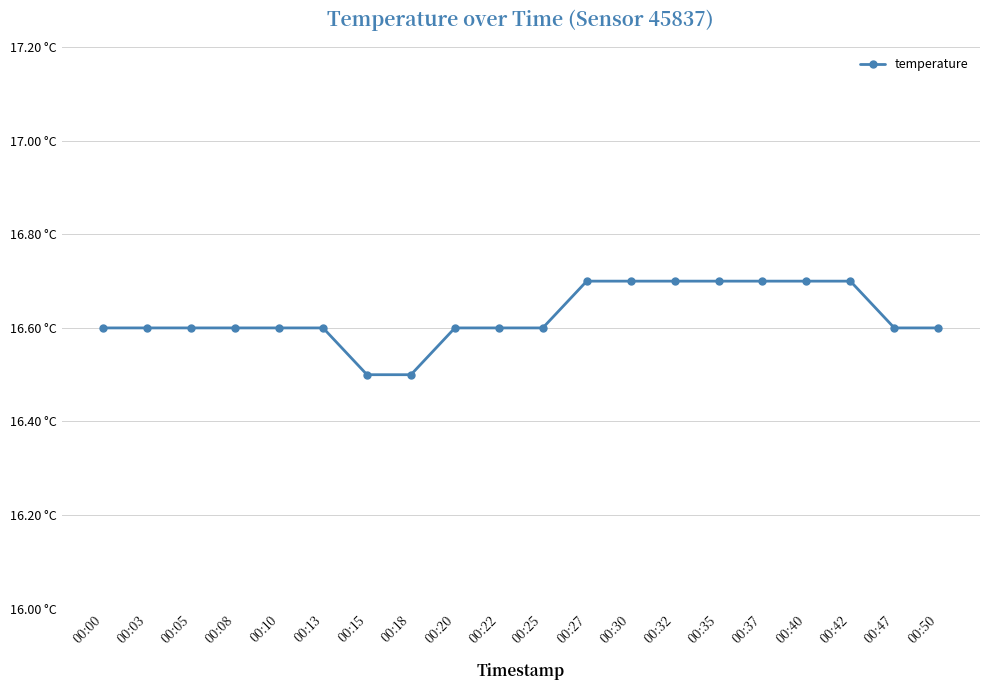

Which label corresponds to the largest value in the chart?

00:27